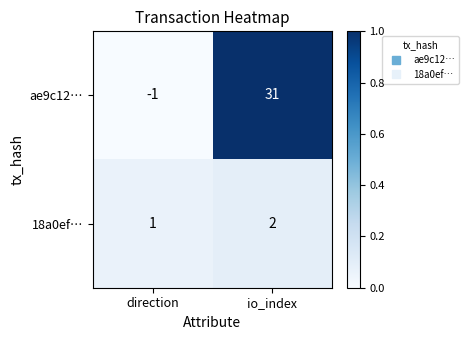

Rank the series by their average value, from highest to lowest.

ae9c12…, 18a0ef…